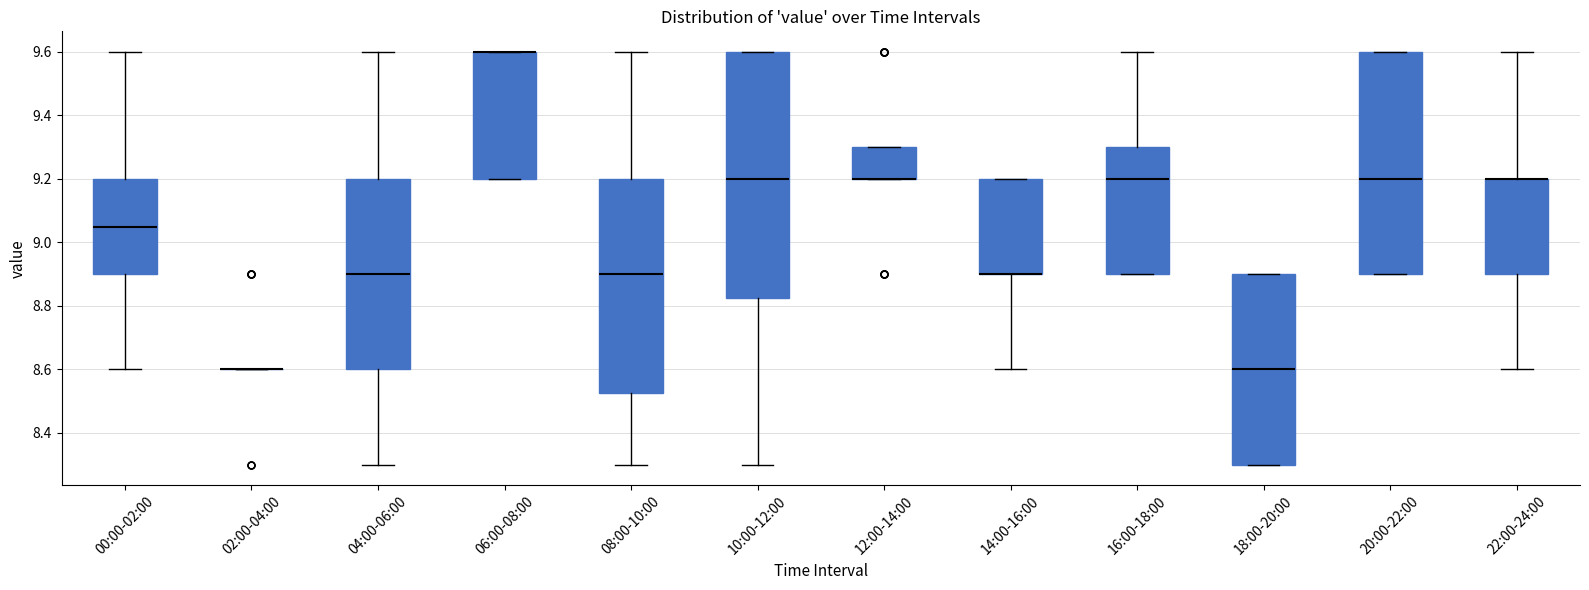

Where does the median line of the box for 18:00-20:00 sit on the y-axis? The values are not printed on the chart, so give them approximately, as read against the axis.

8.60